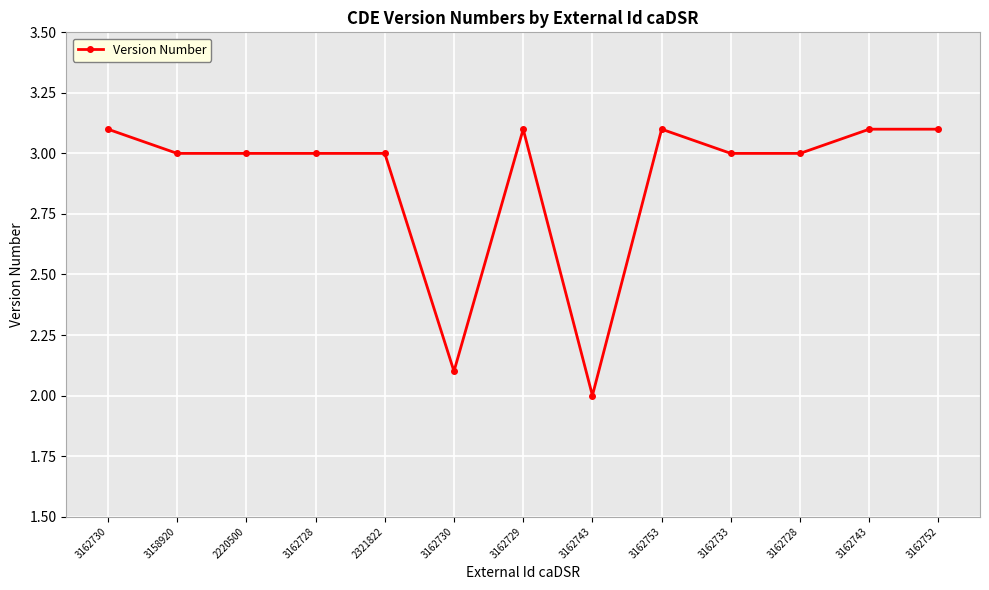

Count the number of data series in this chart.

1